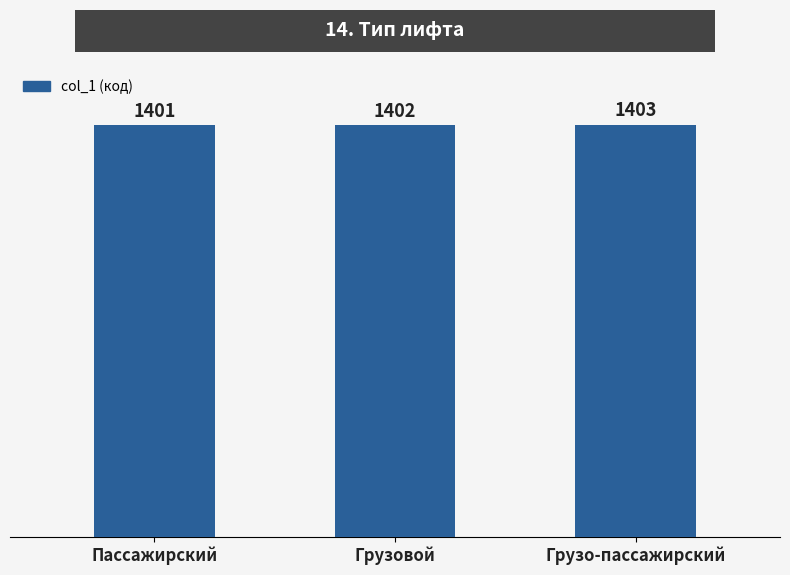

What is the smallest value displayed?

1401